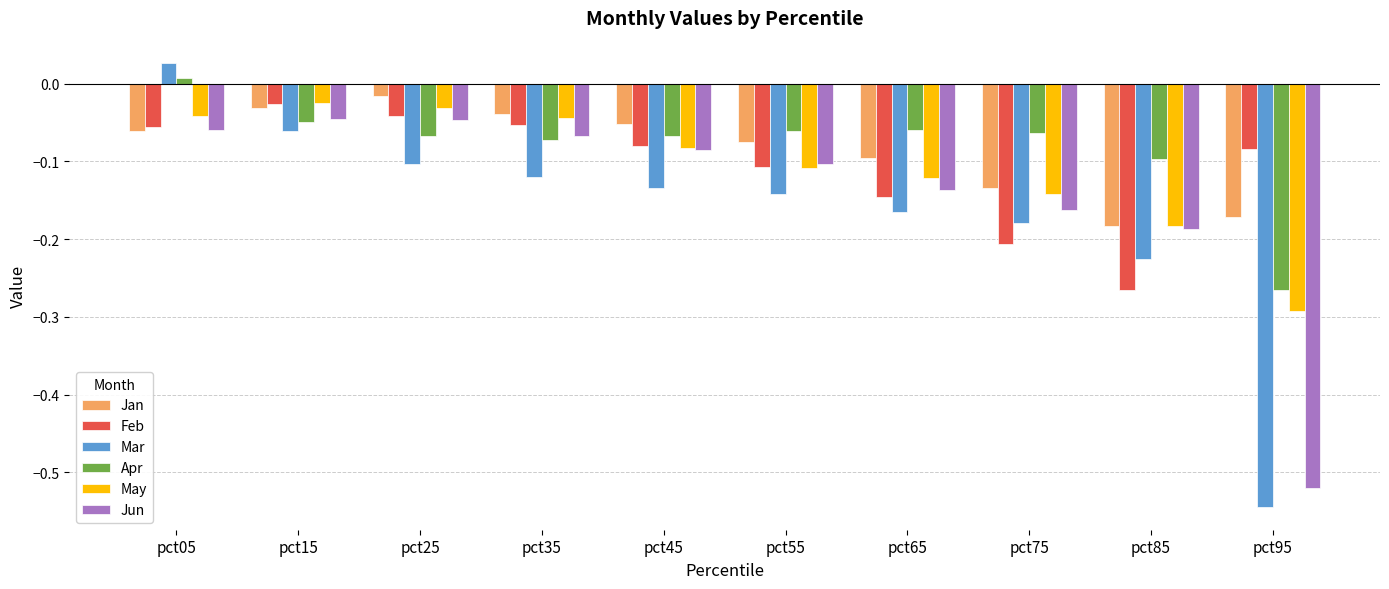

At which category does the chart reach its peak across all series?

pct05